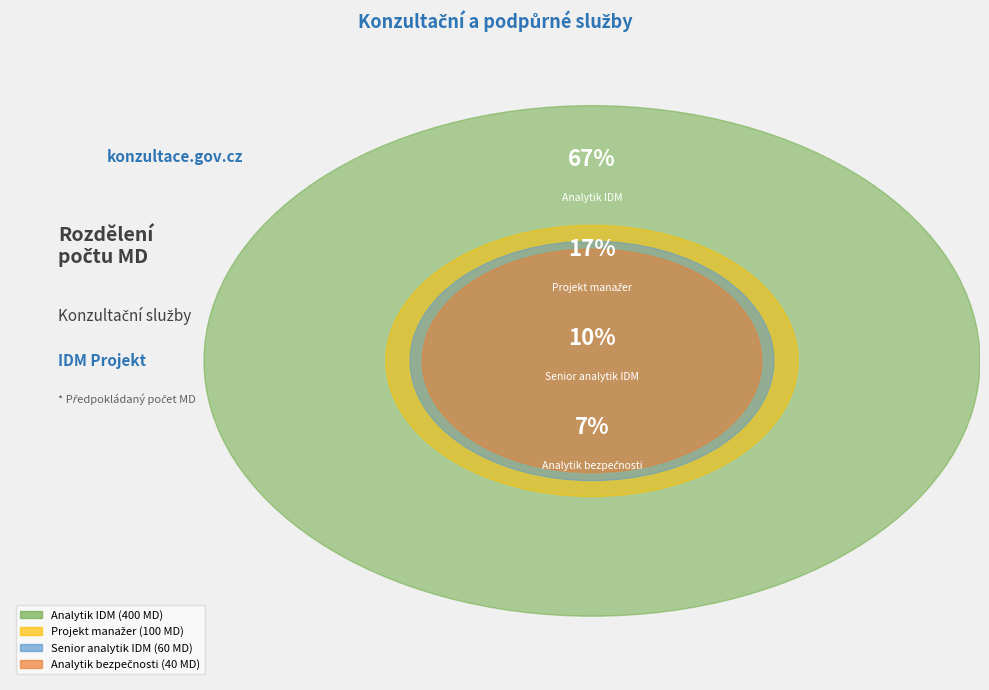

How much of the chart is everything except Projekt manažer?

83.3%